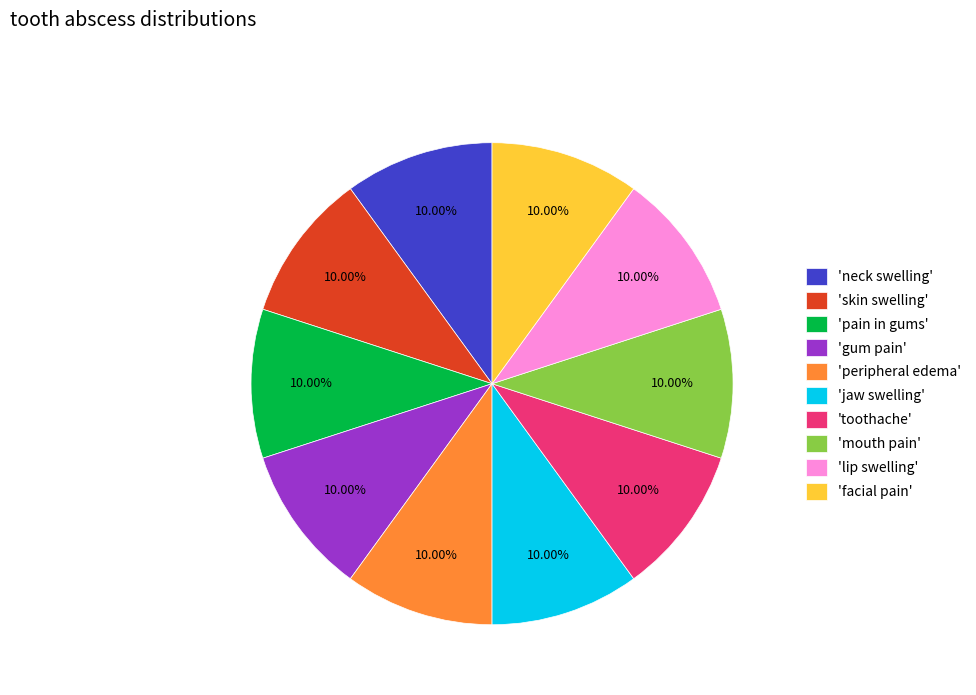

What is the ratio of the value at 'facial pain' to the value at 'pain in gums'?

1.0